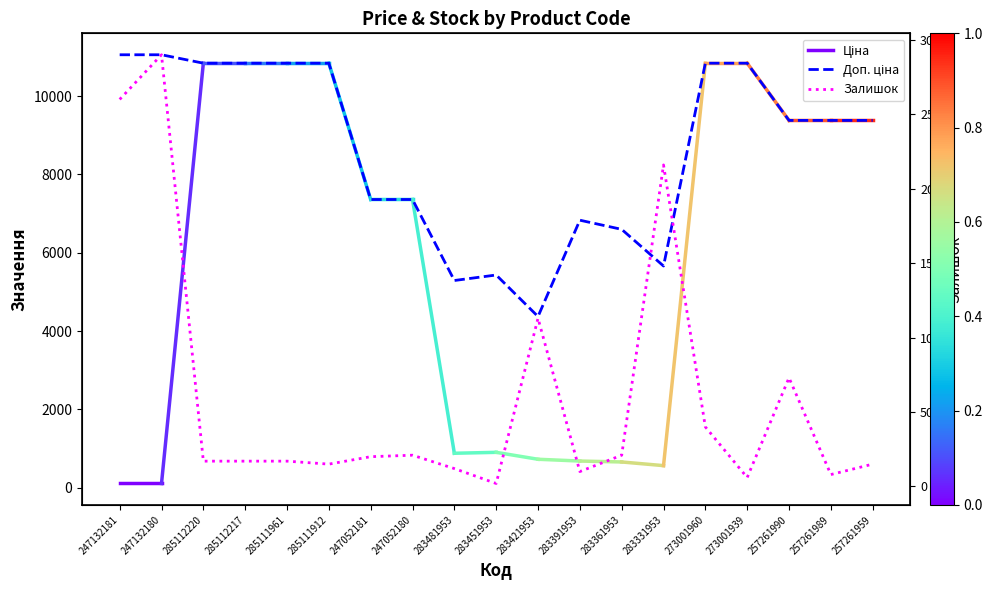

Which series has the largest range (max minus min)?

Доп. ціна